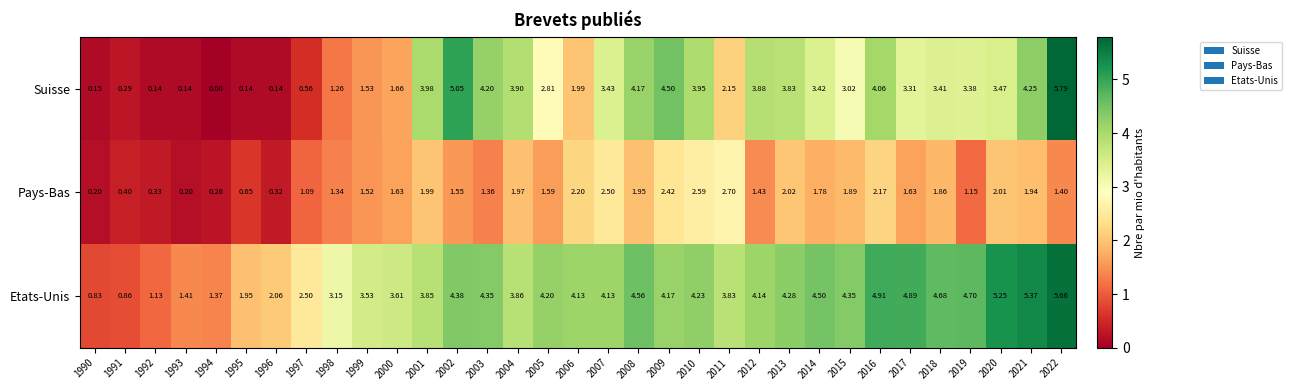

Rank the series at 2012 from highest to lowest value.

Etats-Unis, Suisse, Pays-Bas